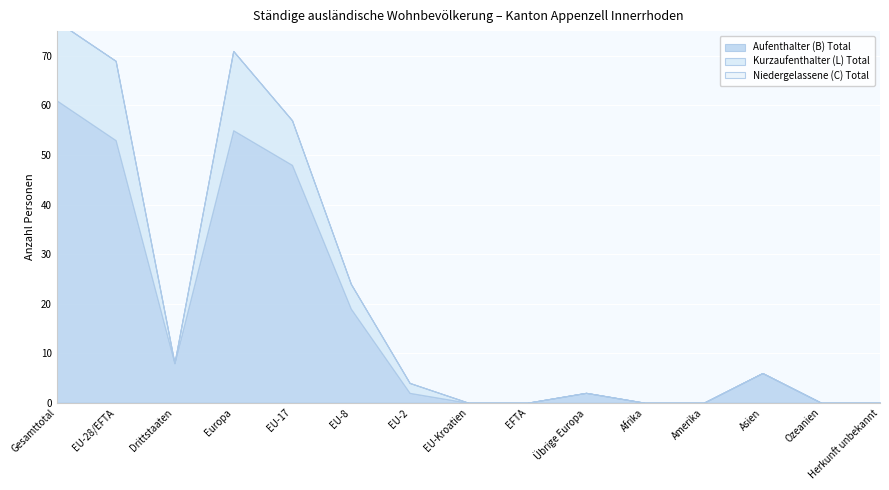

What are all the series names shown in the legend?

Aufenthalter (B) Total, Kurzaufenthalter (L) Total, Niedergelassene (C) Total